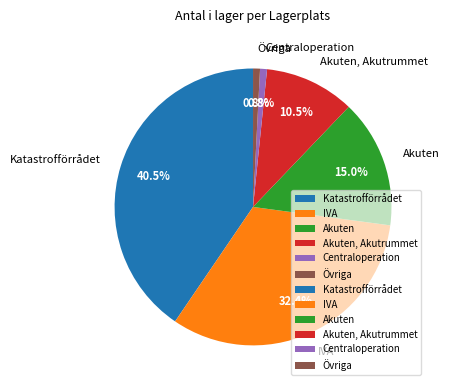

Which category has the biggest portion of the pie?

Katastrofförrådet